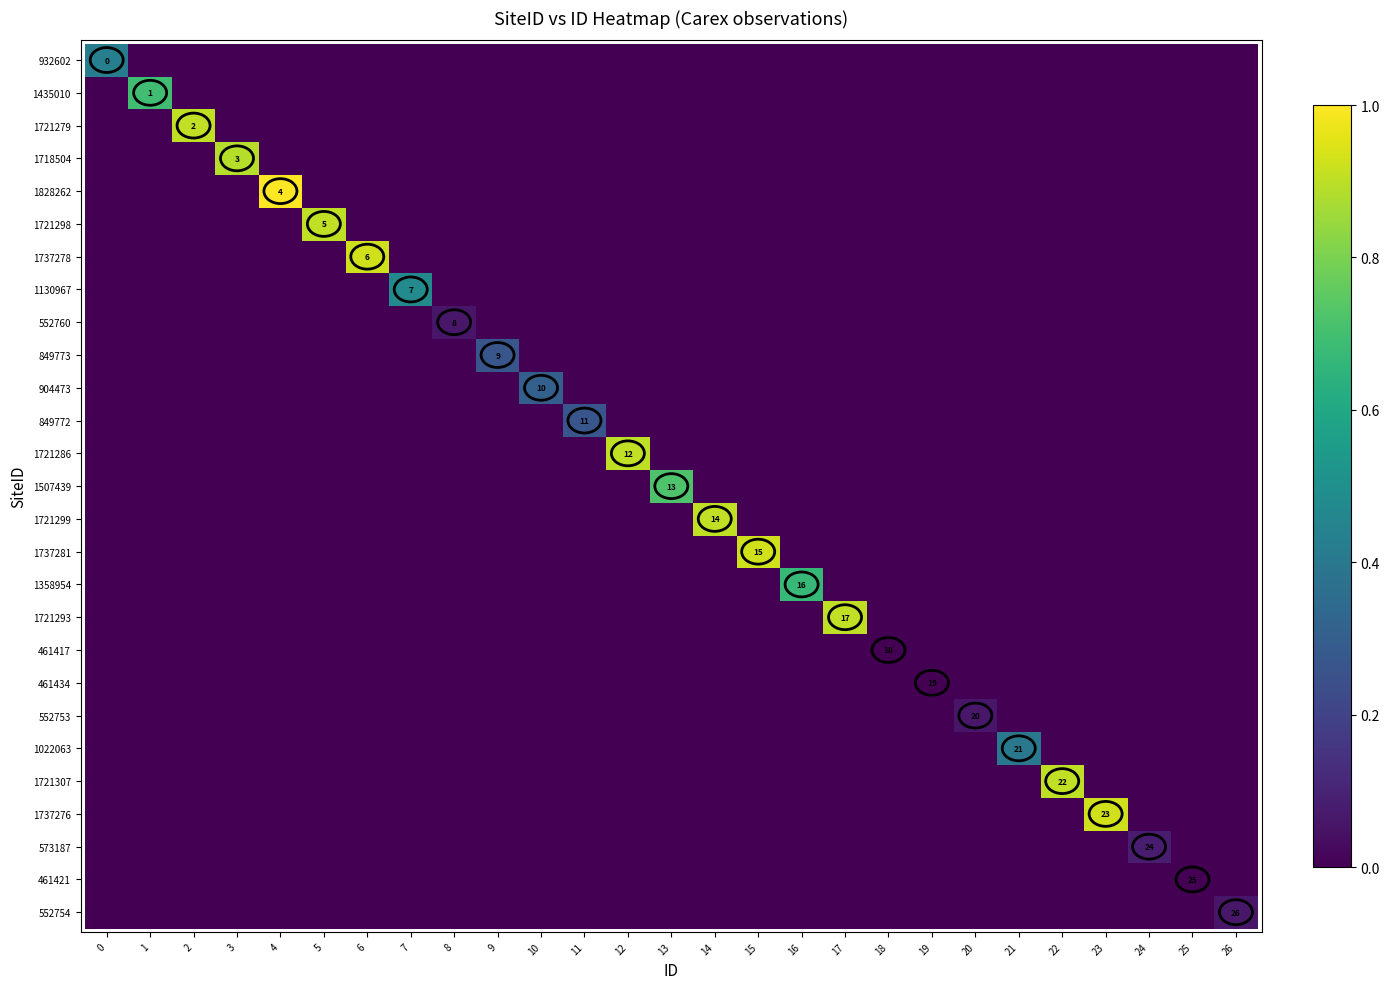

Is it true that 1435010 equals 0 at 1?

False